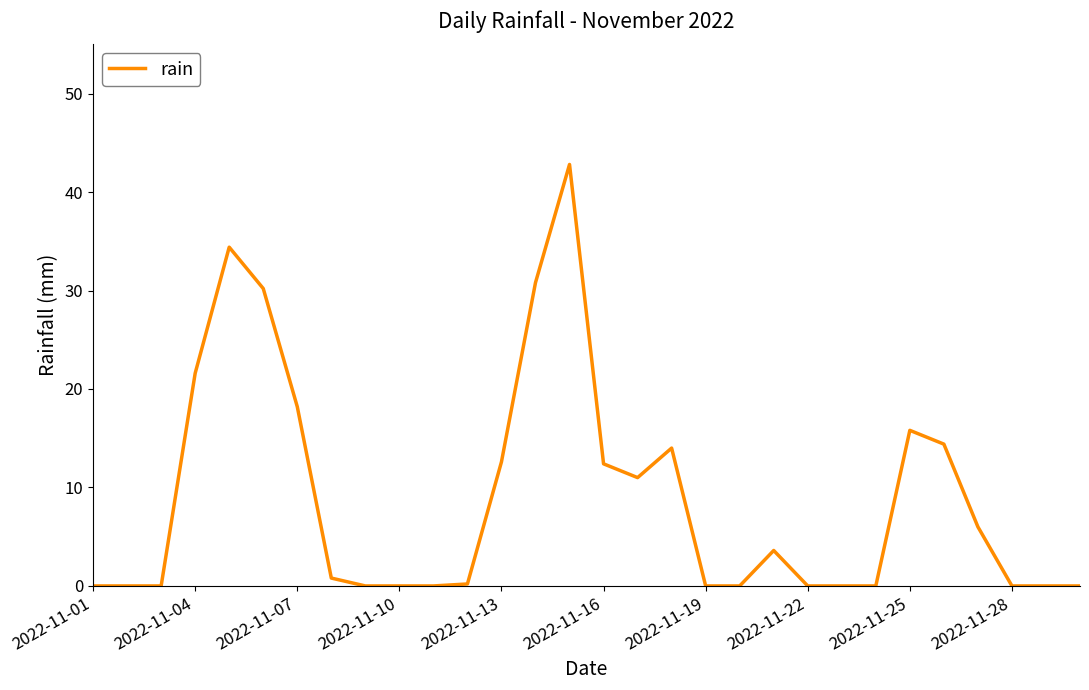

What is the average value?

9.0